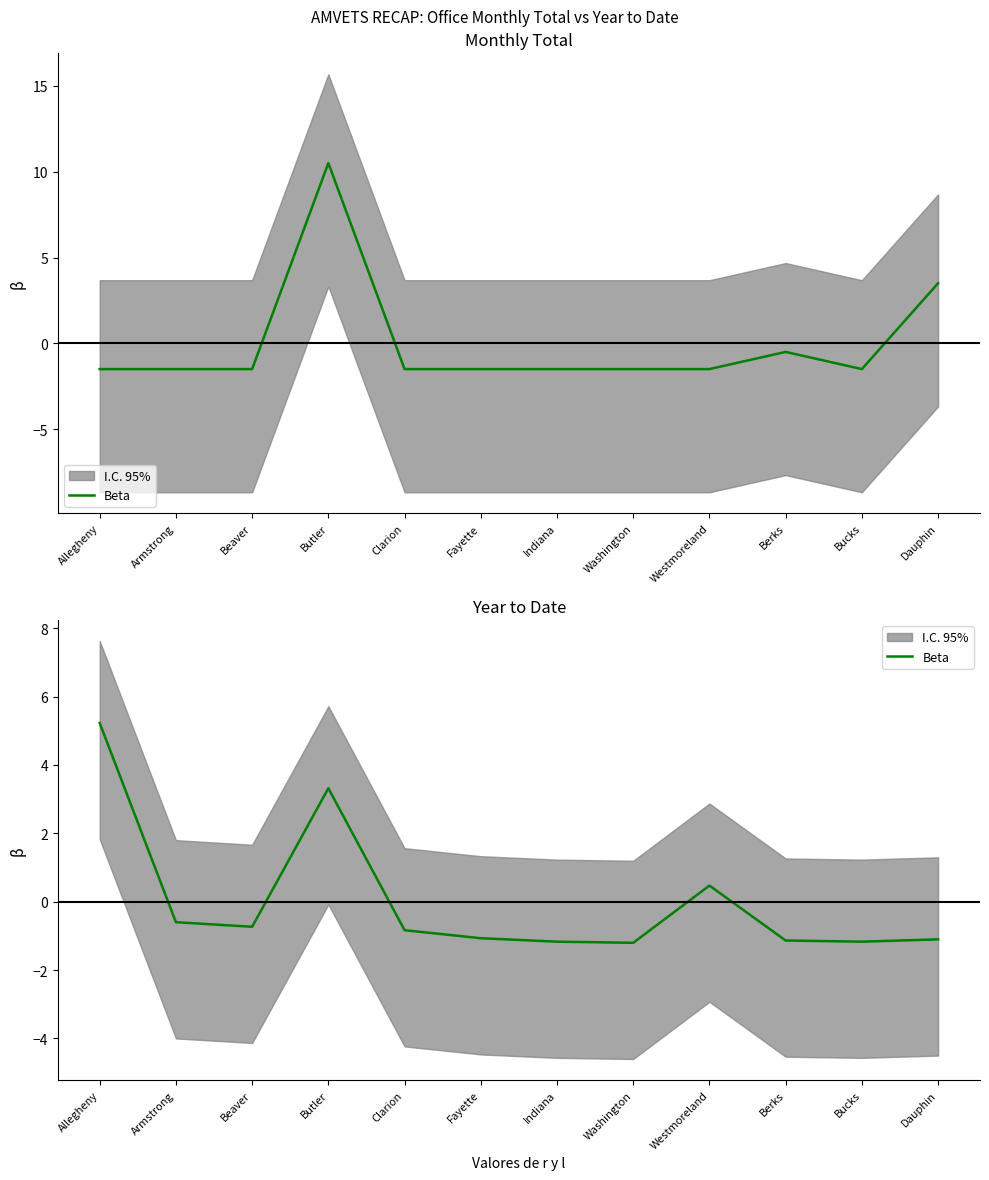

What is the difference between the maximum and minimum values?

6.4